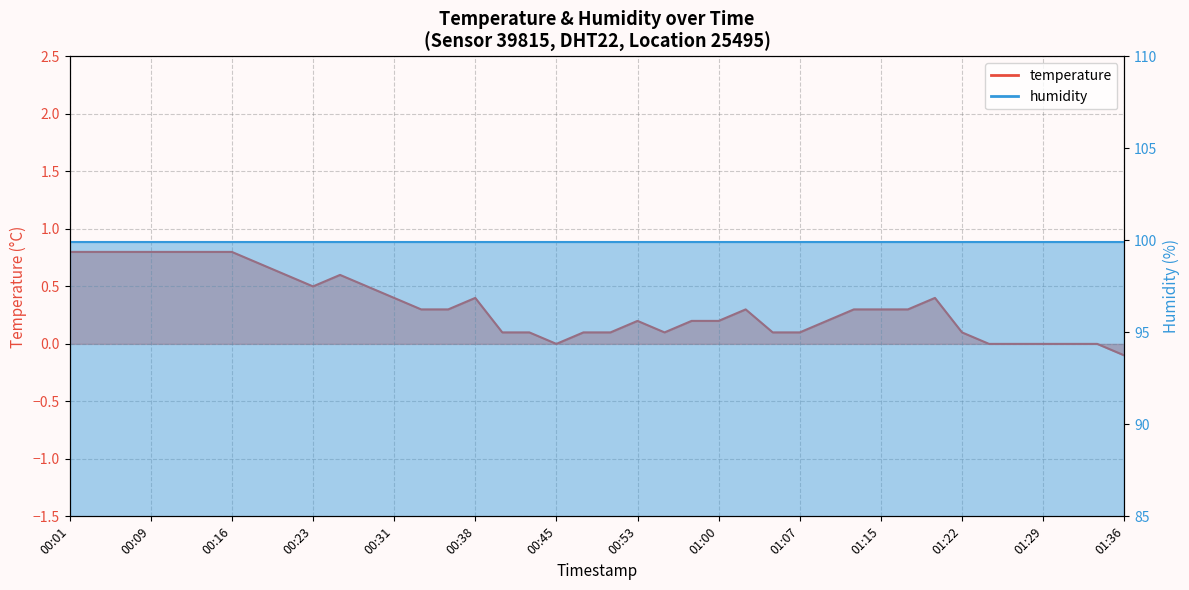

What is the difference between the maximum and minimum values?

0.9